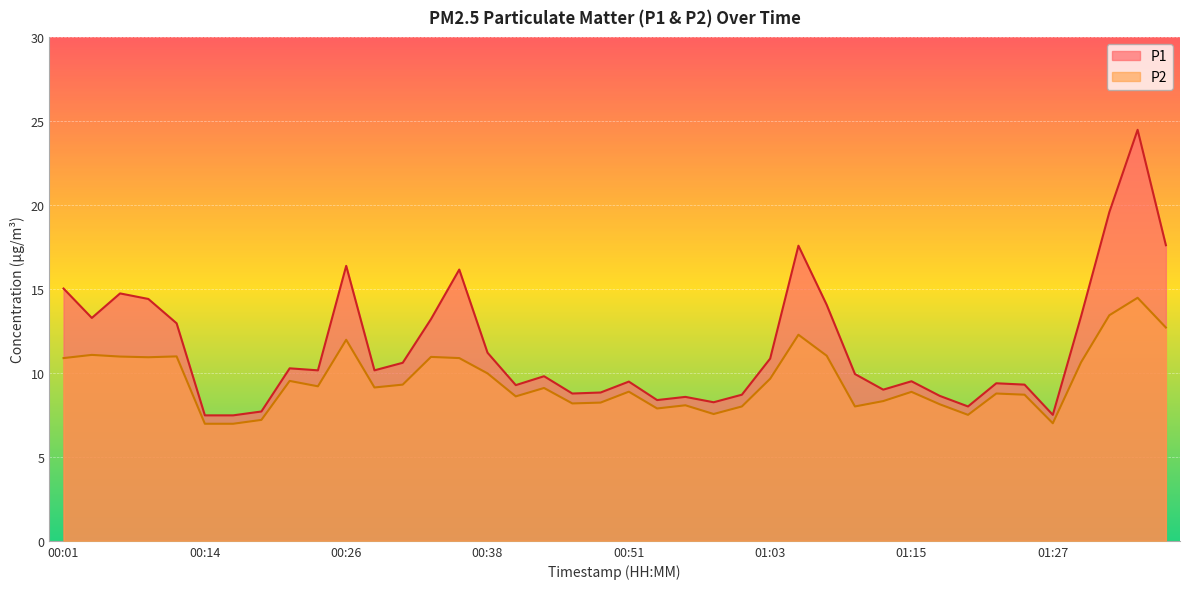

Where is P1 nearest to the value 15?

00:01